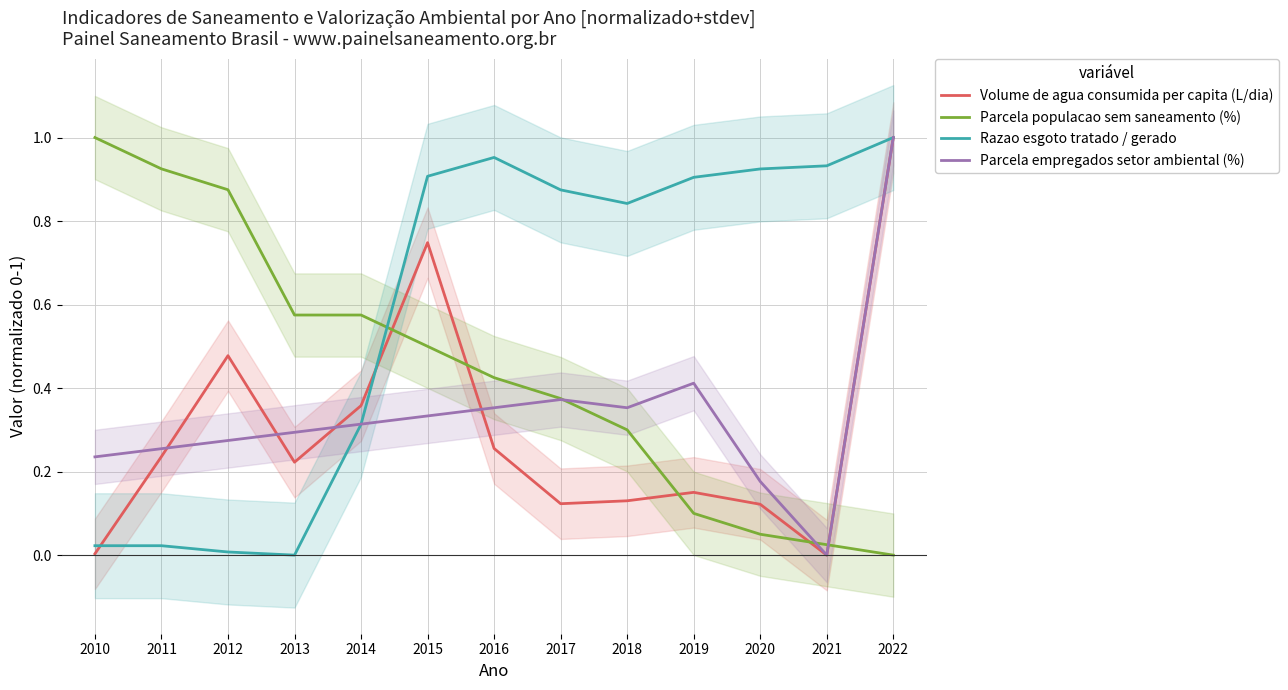

Reading left to right, list all the values displayed in this chart.

Volume de agua consumida per capita (L/dia): 0.0	0.2	0.5	0.2	0.4	0.7	0.3	0.1	0.1	0.2	0.1	0.0	1.0
Parcela populacao sem saneamento (%): 1.0	0.9	0.9	0.6	0.6	0.5	0.4	0.4	0.3	0.1	0.1	0.0	0.0
Razao esgoto tratado / gerado: 0.0	0.0	0.0	0.0	0.3	0.9	1.0	0.9	0.8	0.9	0.9	0.9	1.0
Parcela empregados setor ambiental (%): 0.2	0.3	0.3	0.3	0.3	0.3	0.4	0.4	0.4	0.4	0.2	0.0	1.0